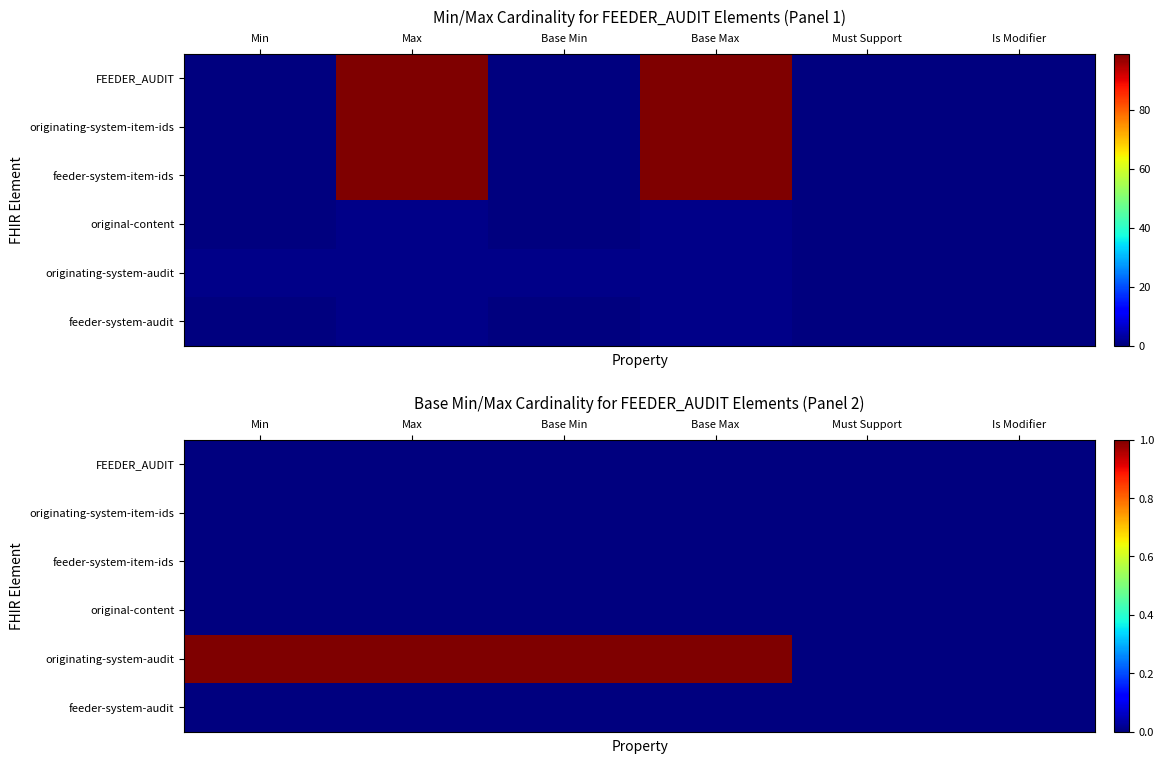

Is it true that feeder-system-audit equals 0 at Is Modifier?

True